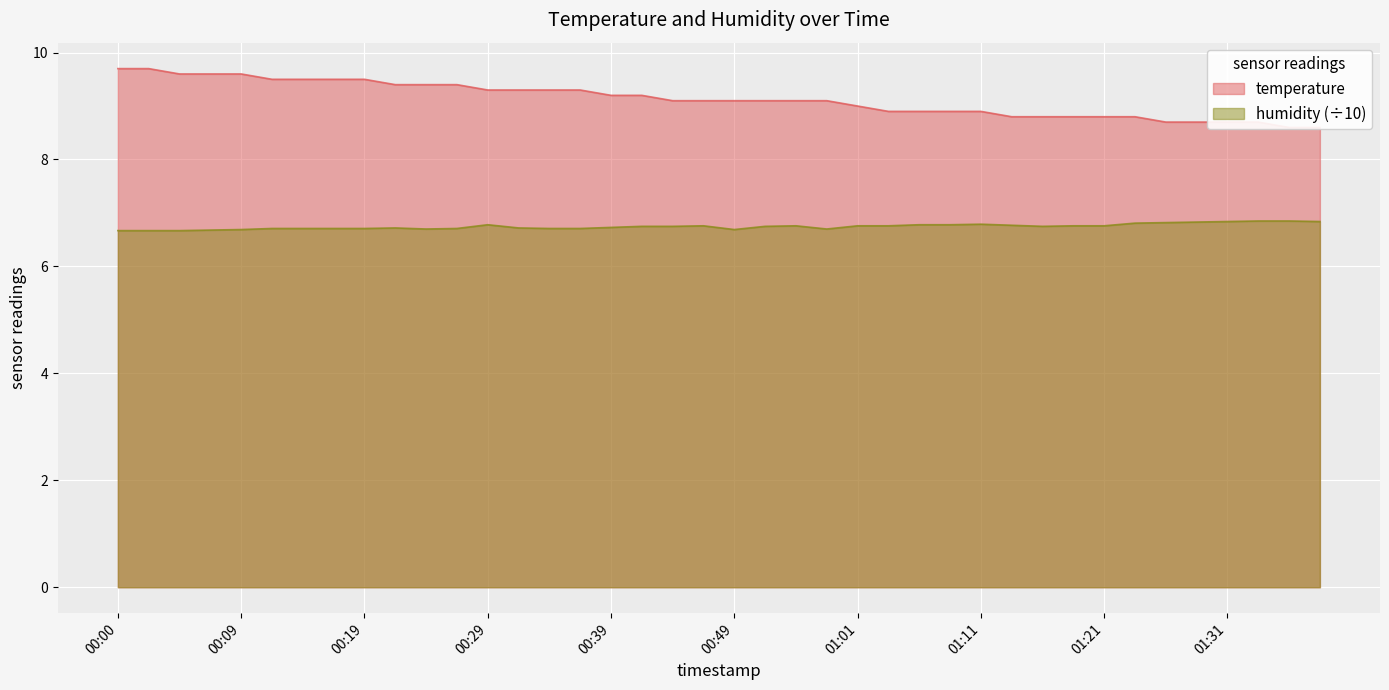

True or false: temperature and humidity intersect in this chart.

False